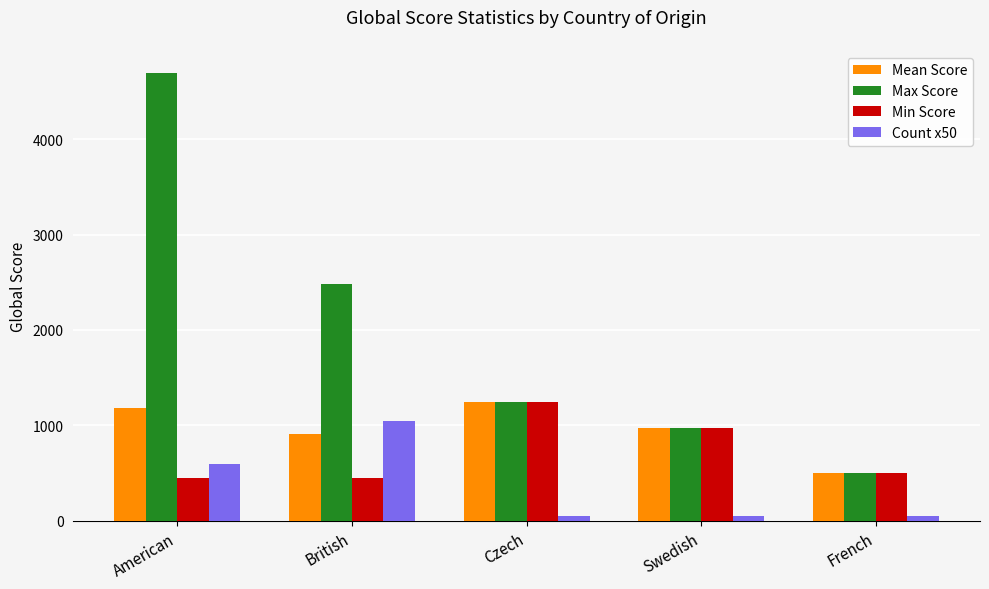

What is the label of the 4th bar from the right?

British